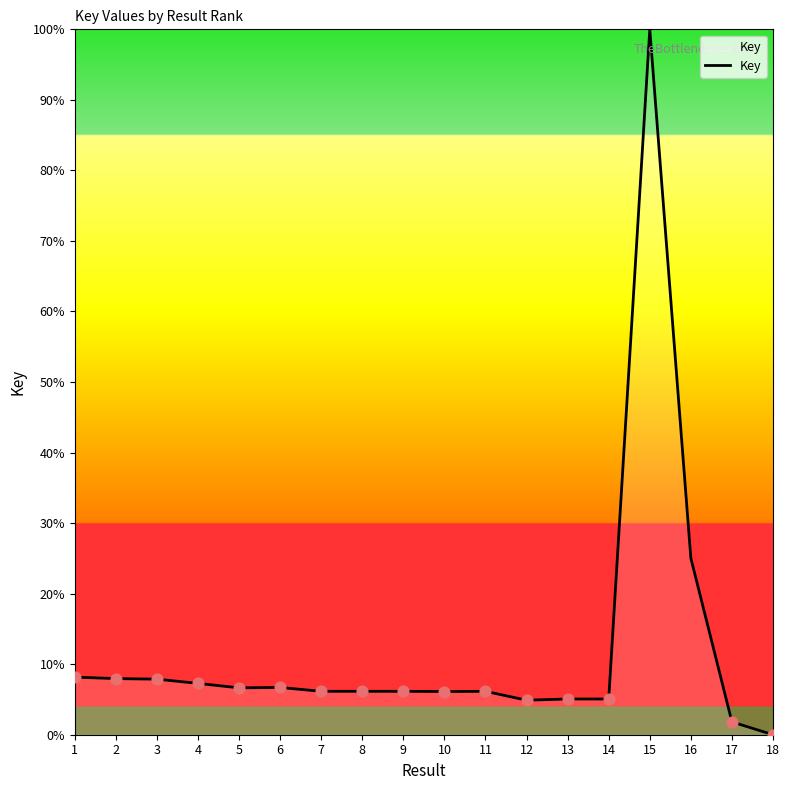

Approximately how many times larger is the value at 16 compared to 7?

4.1